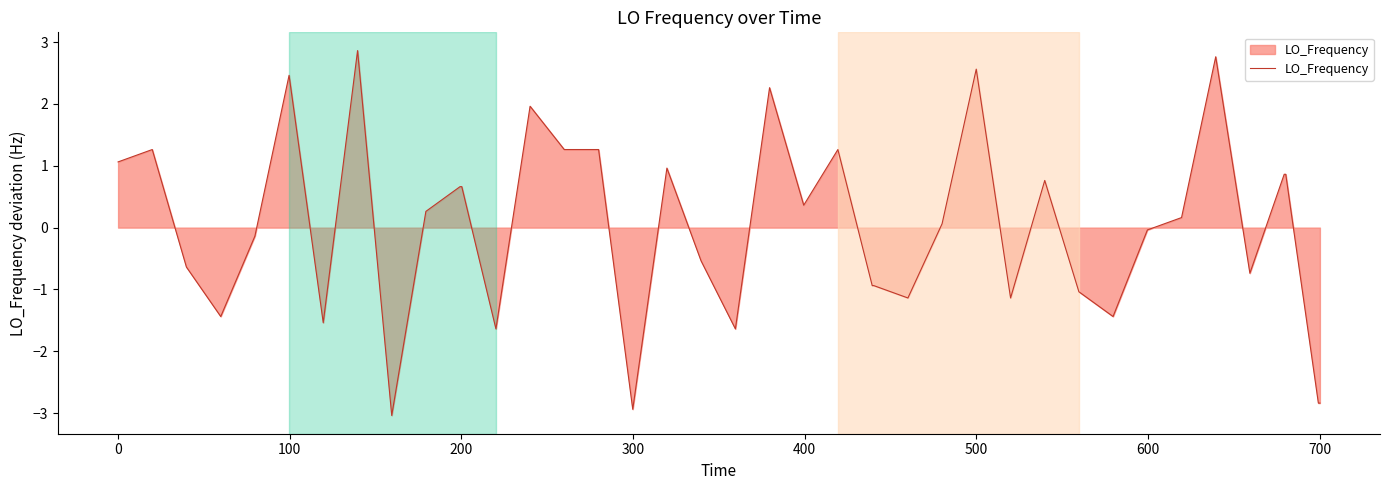

What is the greatest value displayed?

2.9